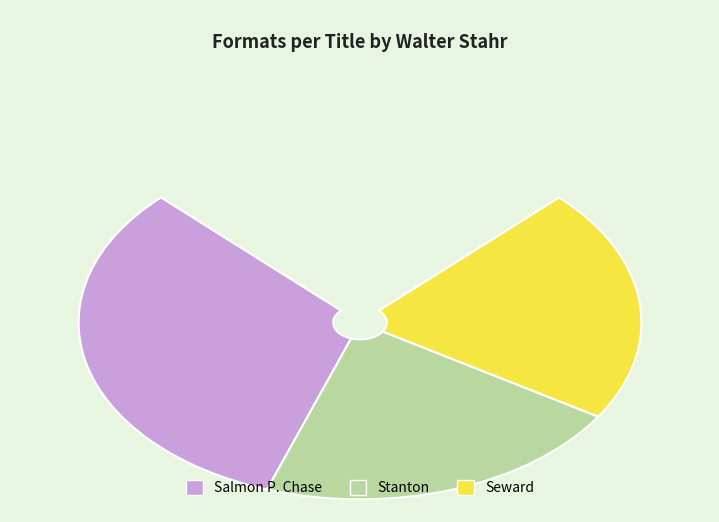

Which slice is the smallest?

Stanton